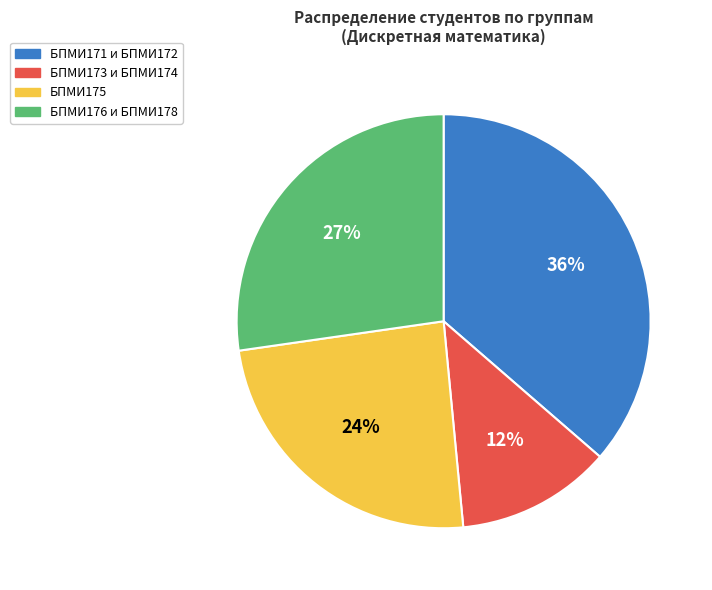

To the nearest percent, what is the average slice percentage?

25%